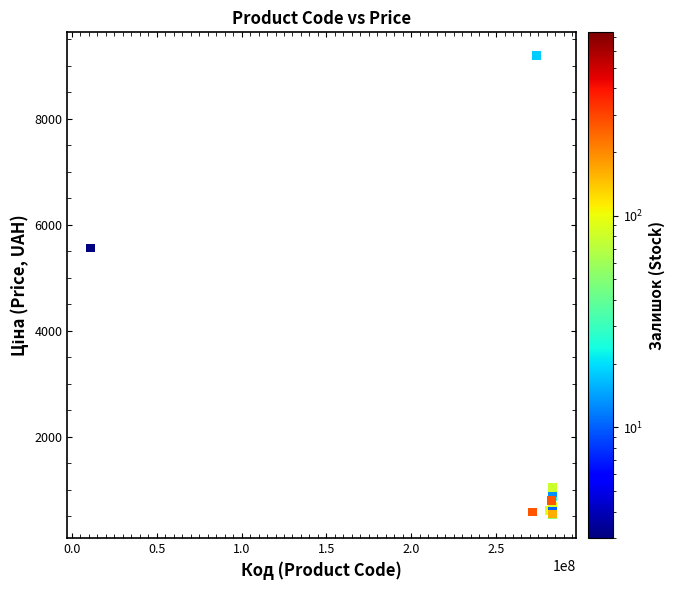

What Y value in the scatter plot is closest to 4858?

5560.3